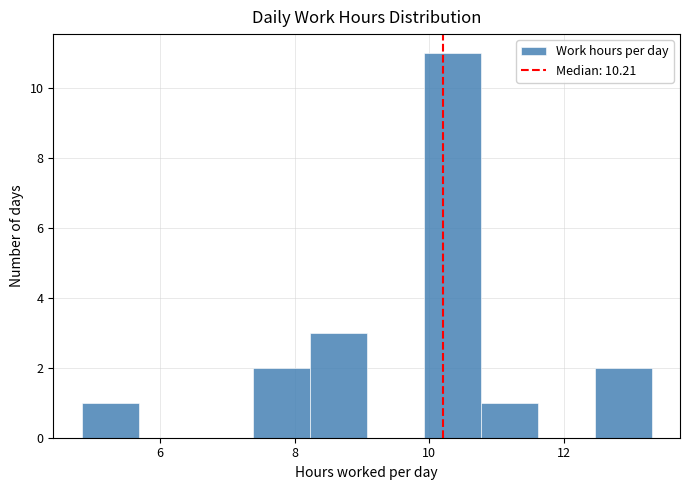

Reading left to right, transcribe this chart: for each bar, give the range it covers on the x-axis and its height. Neither the bar edges nor the heights are printed on the chart, so give them approximately, as read against the axes.

4.8 to 5.6: 1
5.6 to 6.6: 0
6.6 to 7.4: 0
7.4 to 8.2: 2
8.2 to 9.0: 3
9.0 to 10.0: 0
10.0 to 10.8: 11
10.8 to 11.6: 1
11.6 to 12.4: 0
12.4 to 13.4: 2